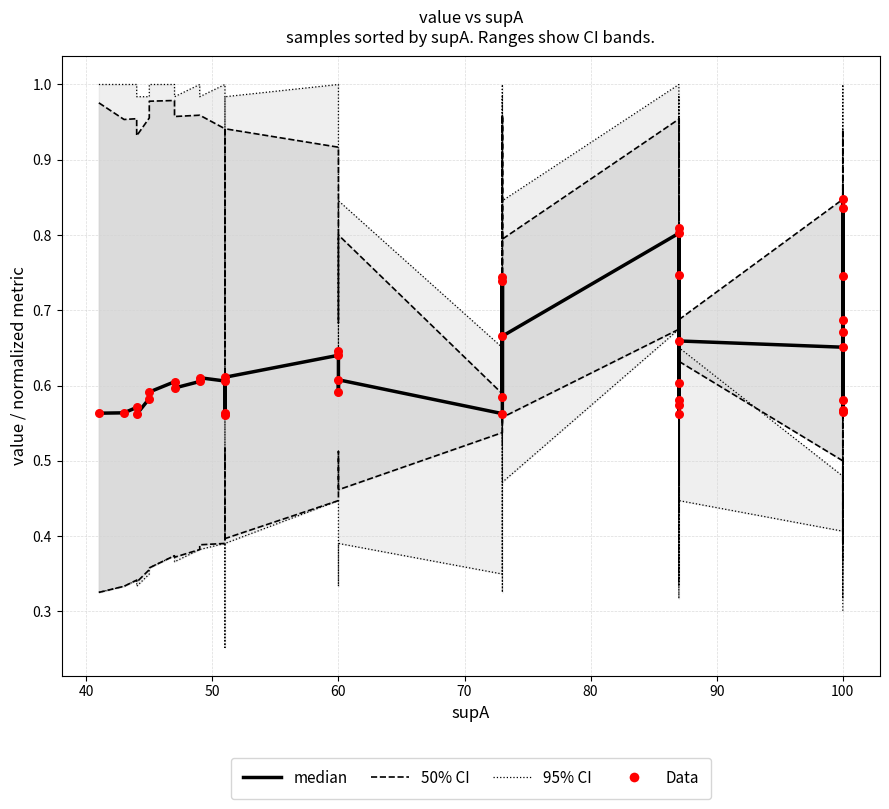

Which series contains the lowest Y value?

95% CI